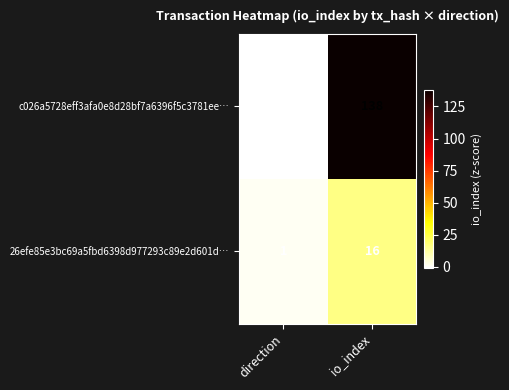

The value of c026a5728eff3afa0e8d28bf7a6396f5c3781ee… at io_index is 138. True or false?

True